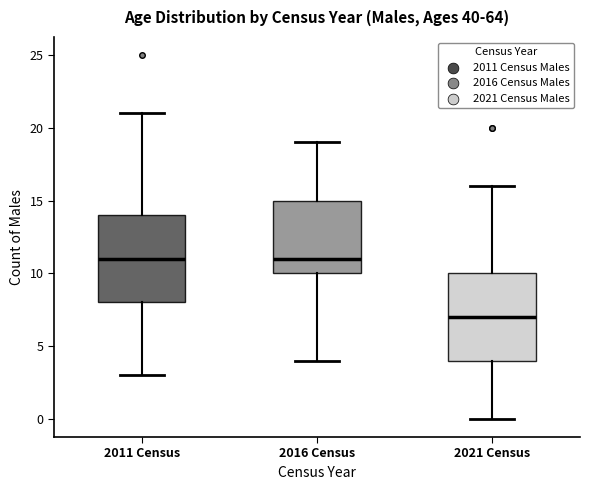

Reading left to right, transcribe this box plot: for each box, give where its median line is, the range the box spans, and where its two whiskers end, as read against the y-axis. The values are not printed on the chart, so give them approximately, as read against the axis.

2011 Census: median 11, box 8 to 14, whiskers 3 to 21
2016 Census: median 11, box 10 to 15, whiskers 4 to 19
2021 Census: median 7, box 4 to 10, whiskers 0 to 16